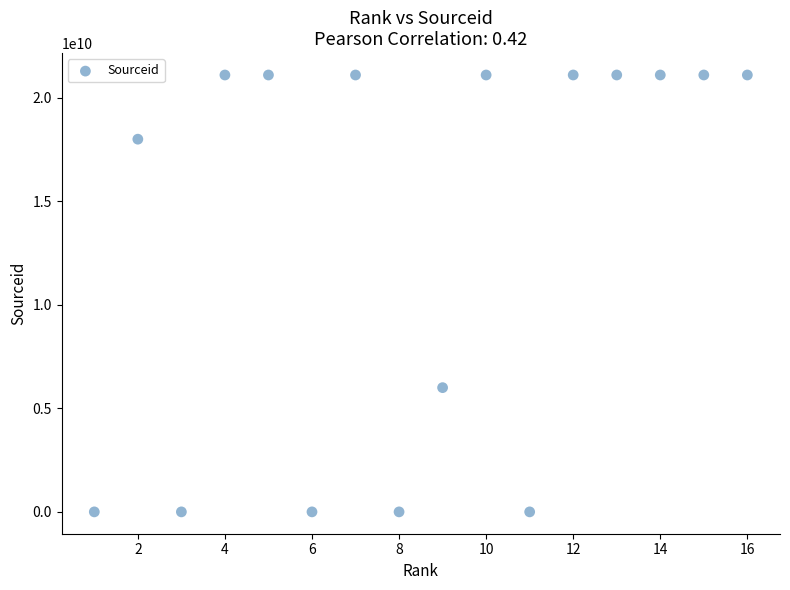

What Y value in the scatter plot is closest to 10550546975?

6000152766